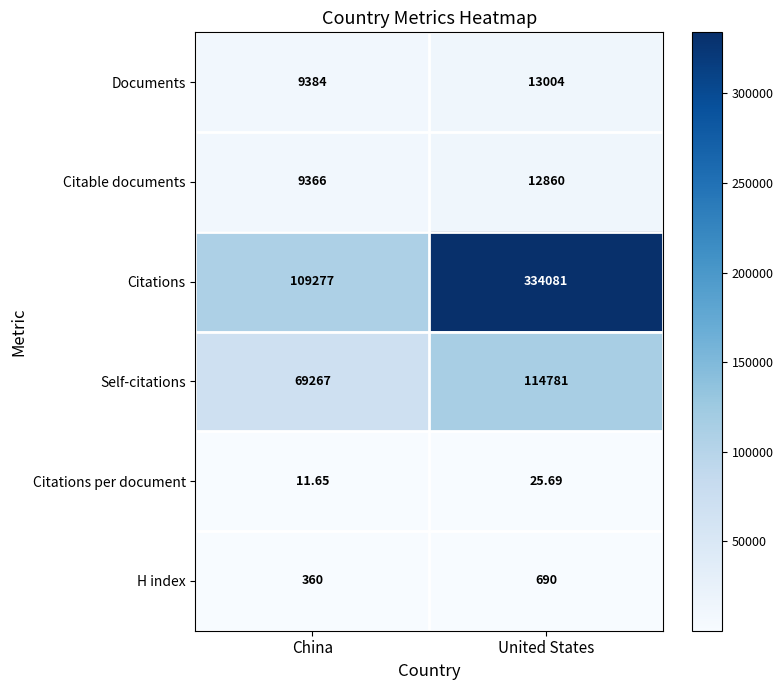

Which series has the widest spread of values?

Citations